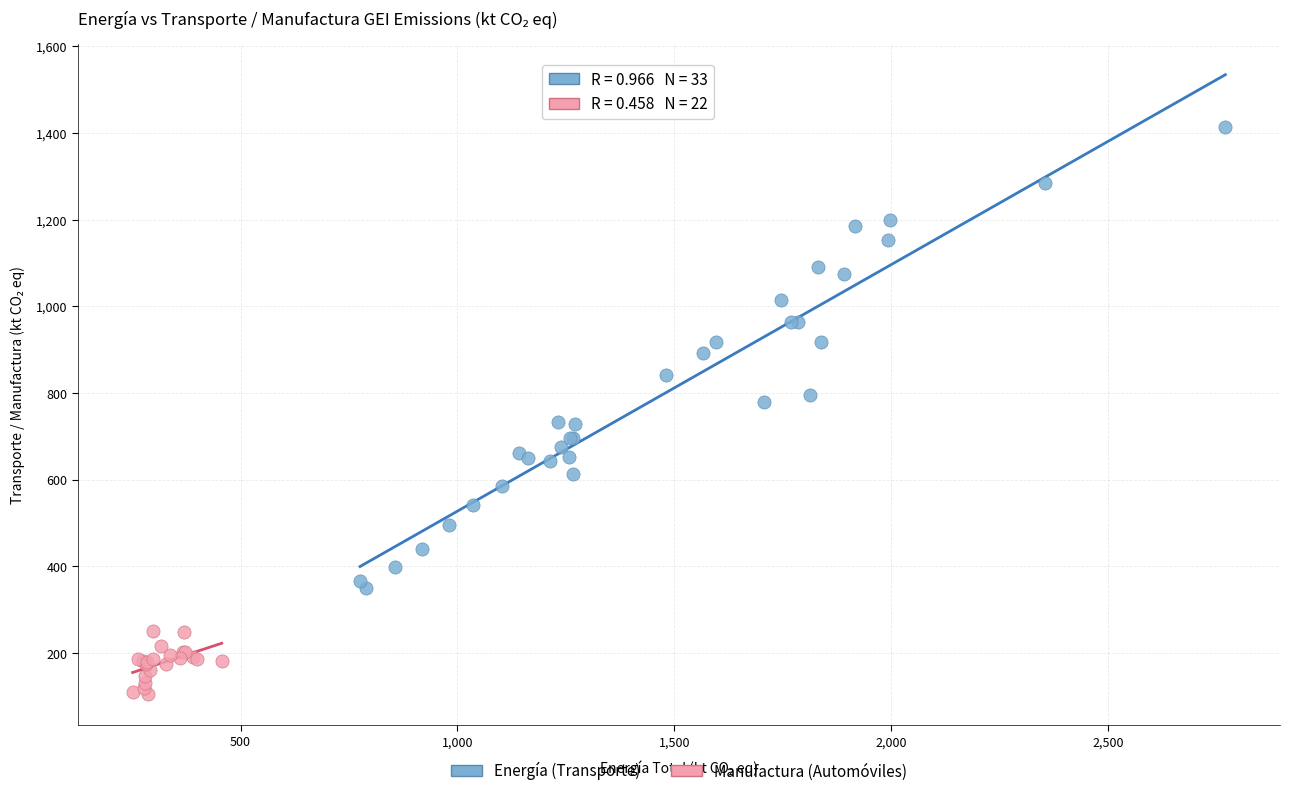

Which series contains the highest Y value?

Energía (Transporte)